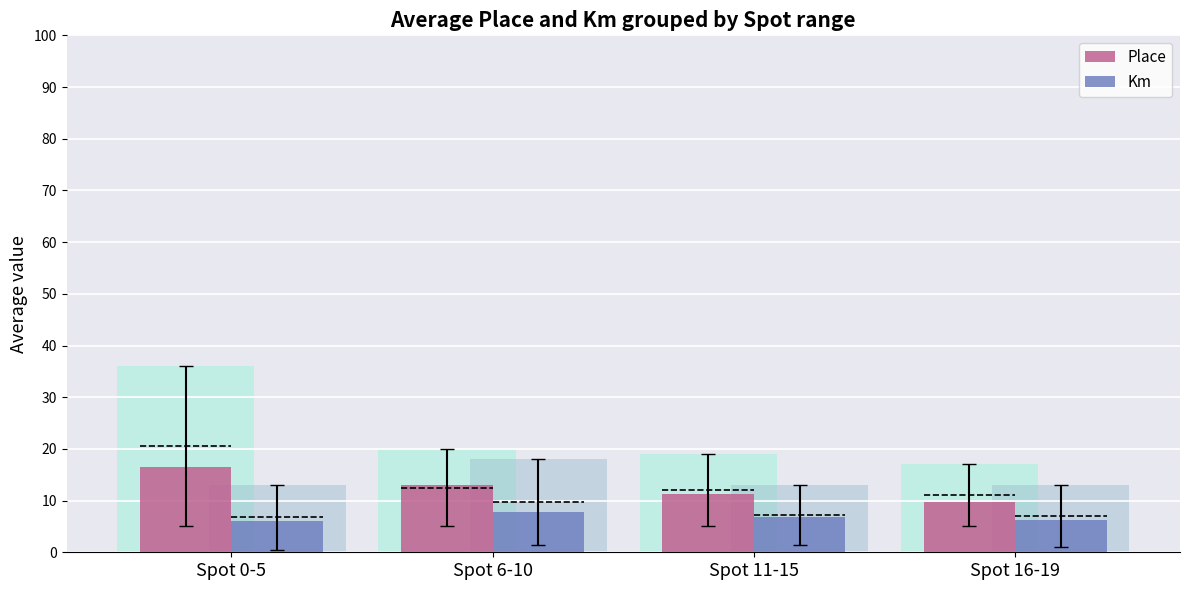

At which category does the chart reach its minimum across all series?

Spot 0-5